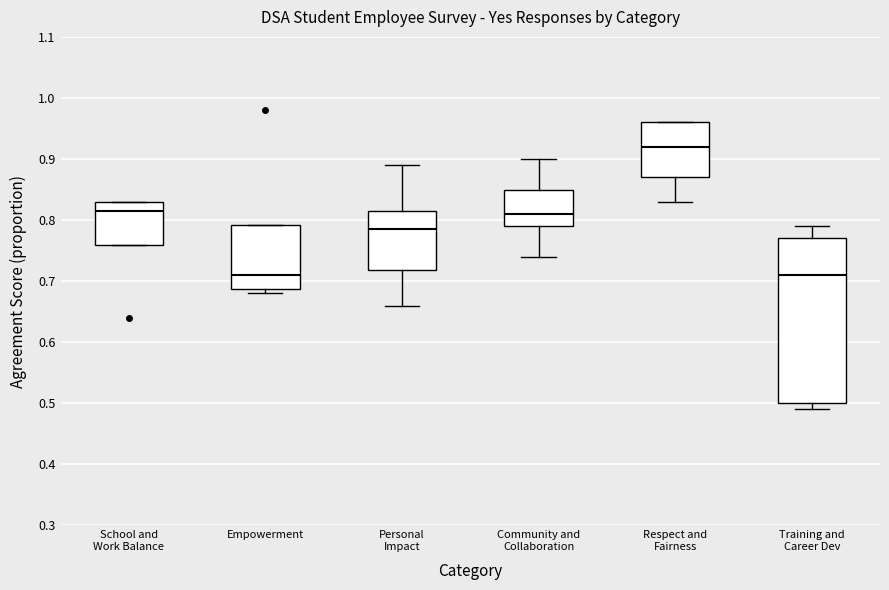

Reading left to right, transcribe this box plot: for each box, give where its median line is, the range the box spans, and where its two whiskers end, as read against the y-axis. The values are not printed on the chart, so give them approximately, as read against the axis.

School and Work Balance: median 0.82, box 0.76 to 0.83, whiskers 0.76 to 0.83
Empowerment: median 0.71, box 0.69 to 0.79, whiskers 0.68 to 0.79
Personal Impact: median 0.79, box 0.72 to 0.82, whiskers 0.66 to 0.89
Community and Collaboration: median 0.81, box 0.79 to 0.85, whiskers 0.74 to 0.90
Respect and Fairness: median 0.92, box 0.87 to 0.96, whiskers 0.83 to 0.96
Training and Career Dev: median 0.71, box 0.50 to 0.77, whiskers 0.49 to 0.79